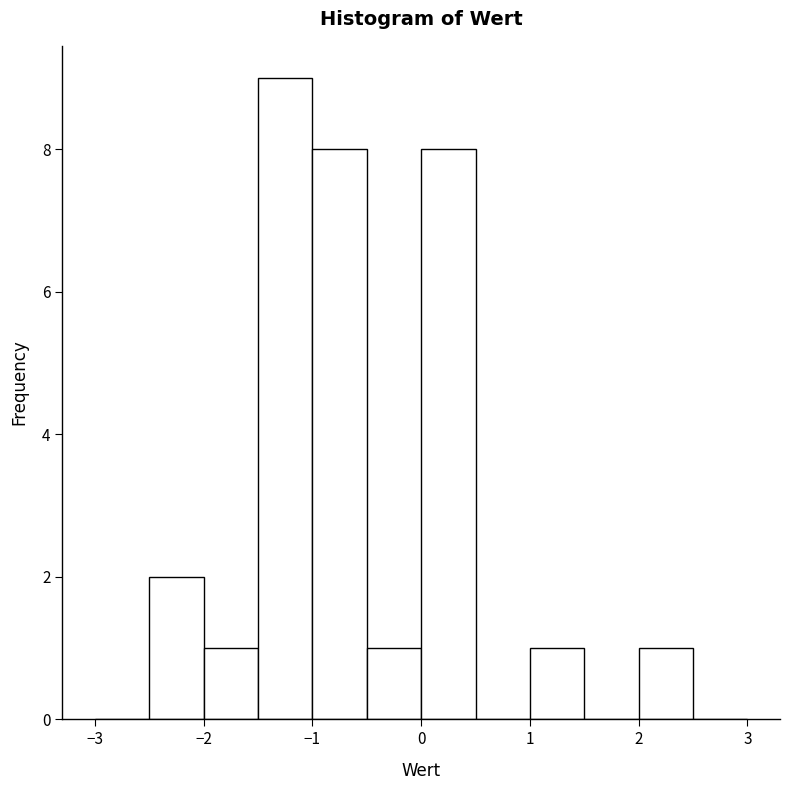

Reading left to right, list every bar in this chart as the range it spans on the x-axis followed by its height. The values are not printed on the chart, so give them approximately, as read against the axis.

-3.0 to -2.5: 0
-2.5 to -2.0: 2
-2.0 to -1.5: 1
-1.5 to -1.0: 9
-1.0 to -0.5: 8
-0.5 to 0.0: 1
0.0 to 0.5: 8
0.5 to 1.0: 0
1.0 to 1.5: 1
1.5 to 2.0: 0
2.0 to 2.5: 1
2.5 to 3.0: 0